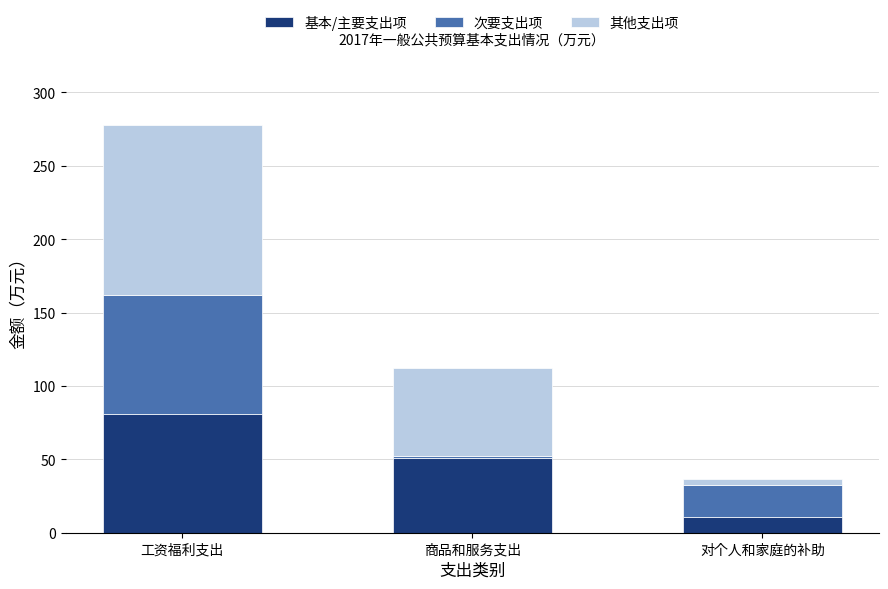

Does the chart contain stacked bars?

Yes